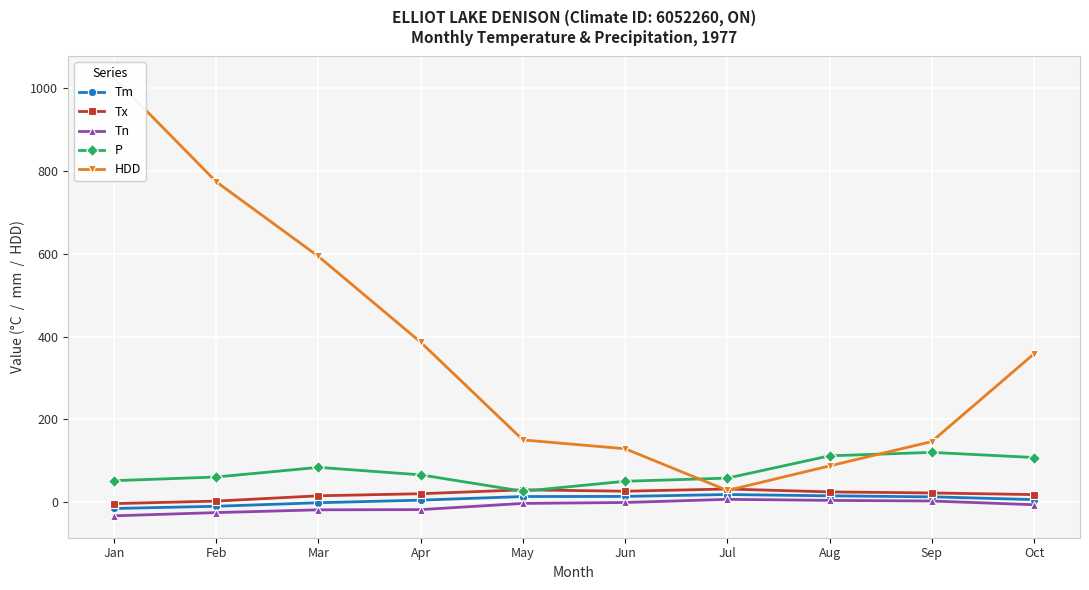

What is the minimum value for Tn?

-32.8